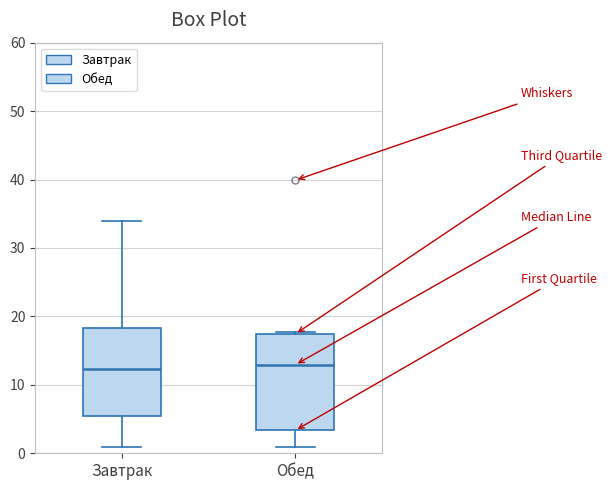

Comparing the boxes themselves (not the whiskers), which one is the tallest?

Обед